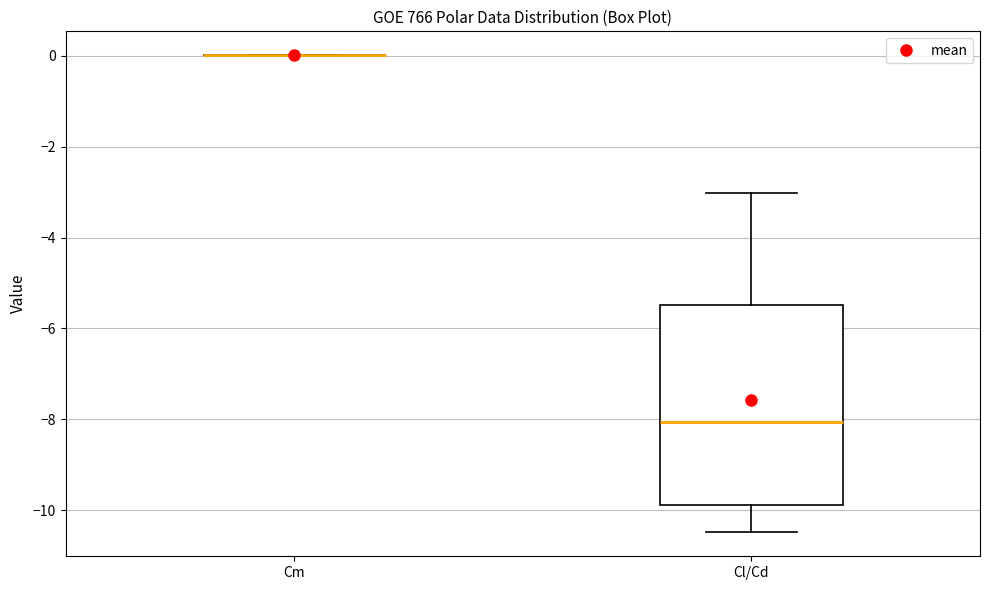

Reading left to right, read every box against the y-axis: the position of its median line, the range the box covers, and the ends of its whiskers. The values are not printed on the chart, so give them approximately, as read against the axis.

Cm: box collapsed to a line at 0.0, whiskers 0.0 to 0.0
Cl/Cd: median -8.0, box -9.8 to -5.4, whiskers -10.4 to -3.0